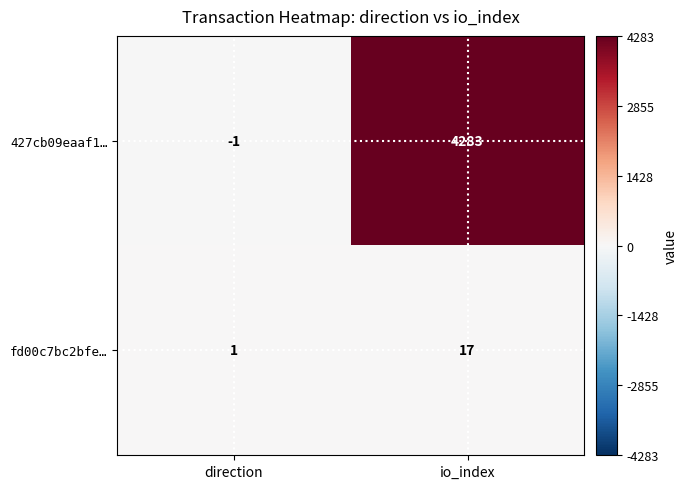

Rank the series by their maximum value, from highest to lowest.

427cb09eaaf1…, fd00c7bc2bfe…